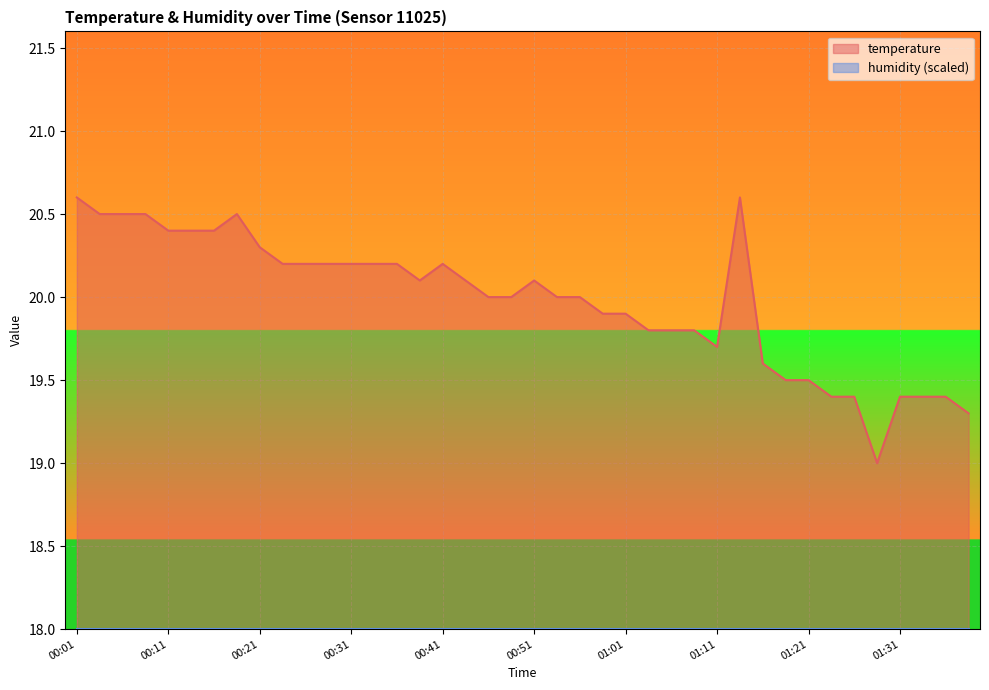

What is the difference between the second highest and minimum values?

1.6